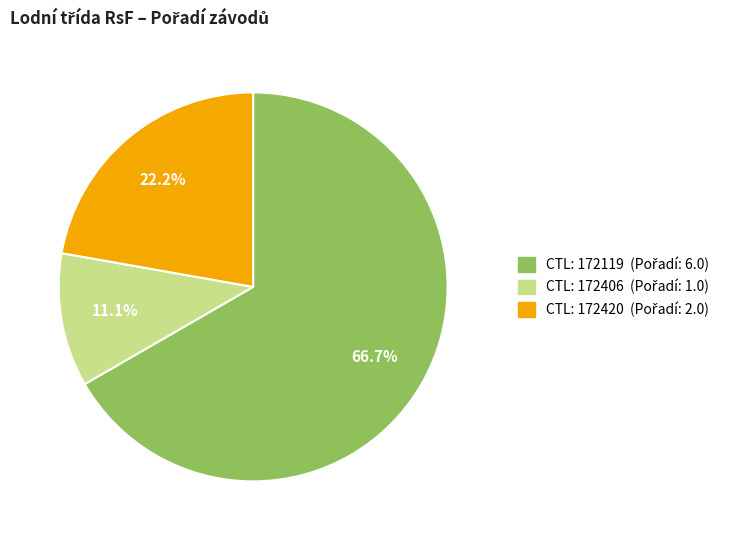

Is there a majority slice in this chart?

Yes